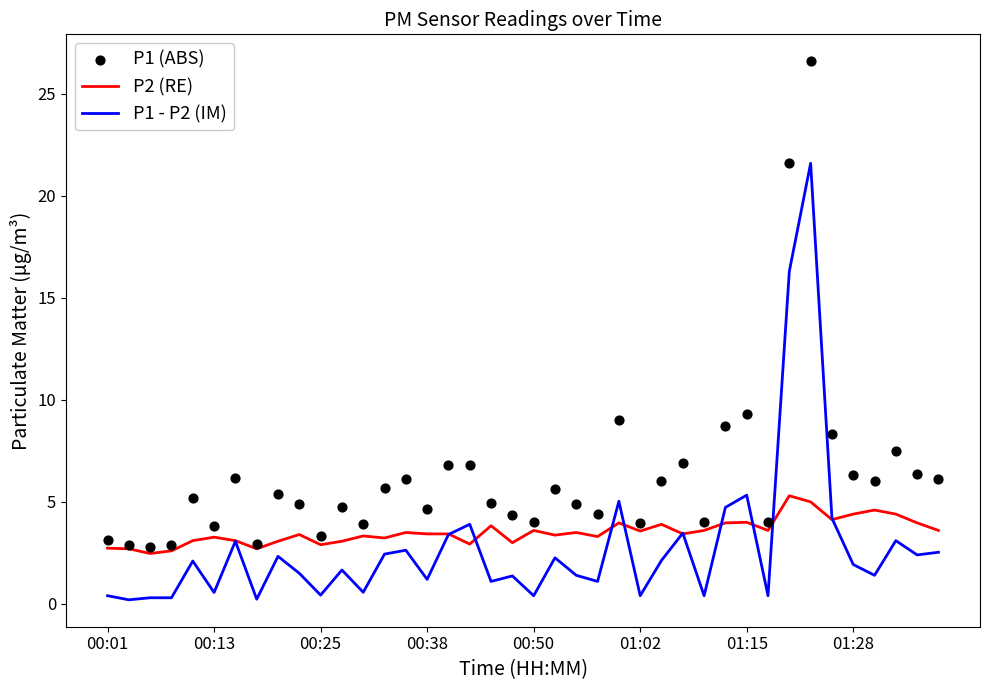

Which series contains the lowest Y value?

P1 - P2 (IM)